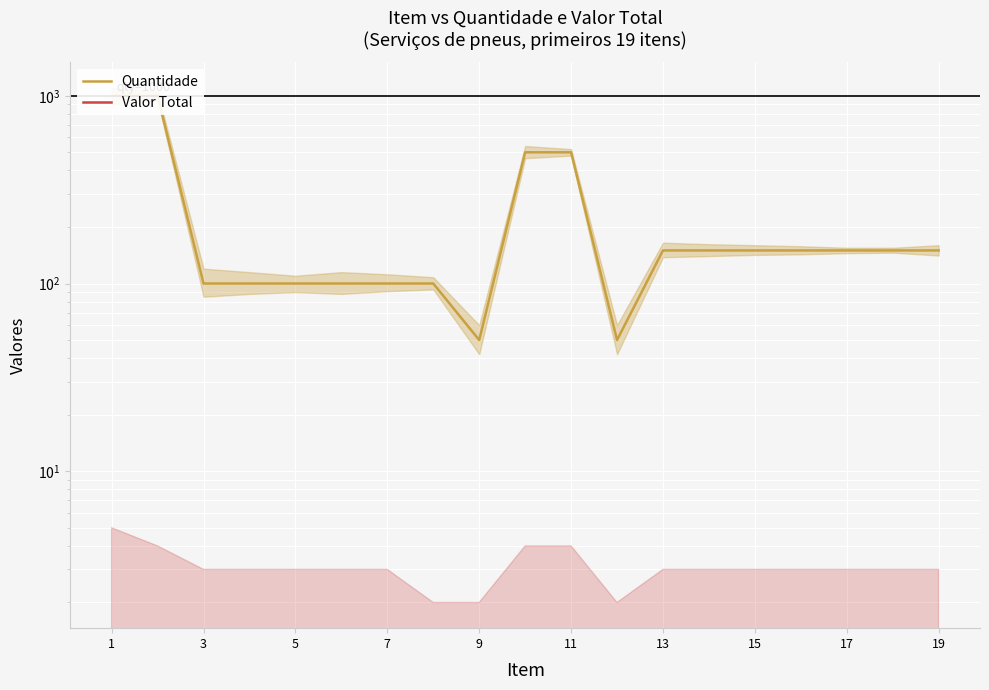

What is the greatest value displayed?

1000